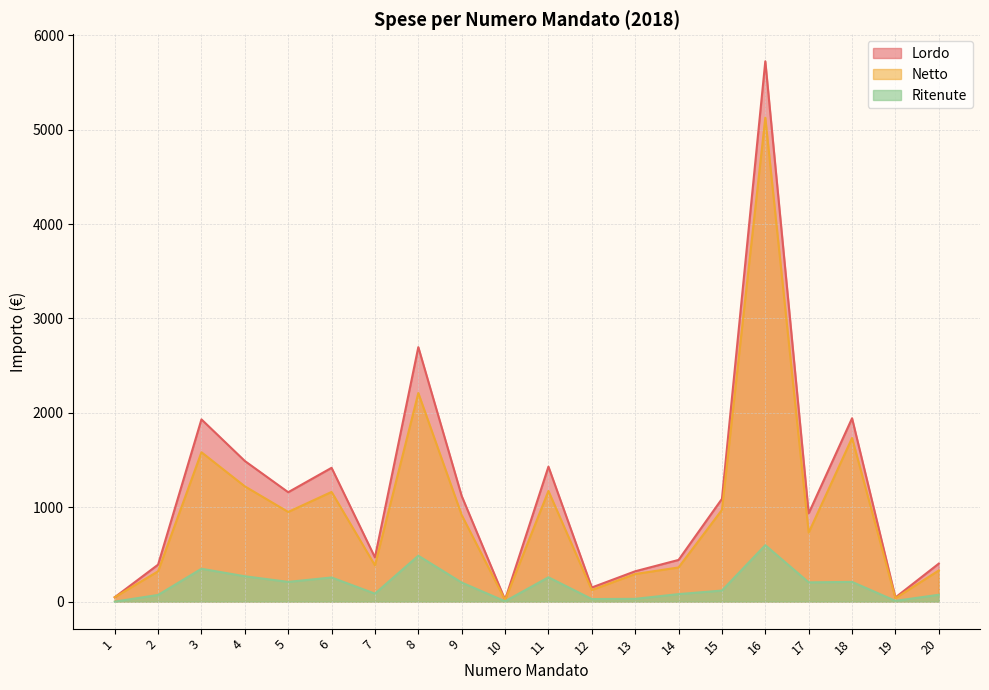

What is the difference between the maximum and second lowest values in the Netto series?

5090.4